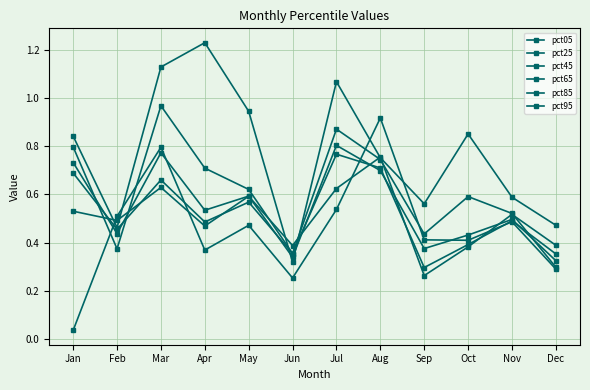

Does the chart have visible grid lines?

Yes